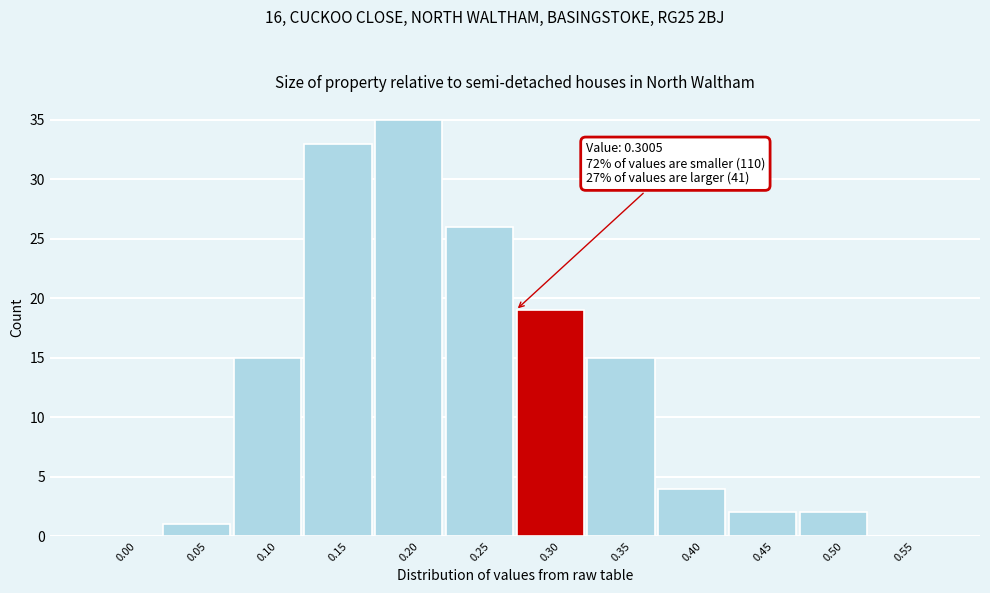

Reading left to right, transcribe all the data shown in this chart.

0.00=0	0.05=1	0.10=15	0.15=33	0.20=35	0.25=26	0.30=19	0.35=15	0.40=4	0.45=2	0.50=2	0.55=0